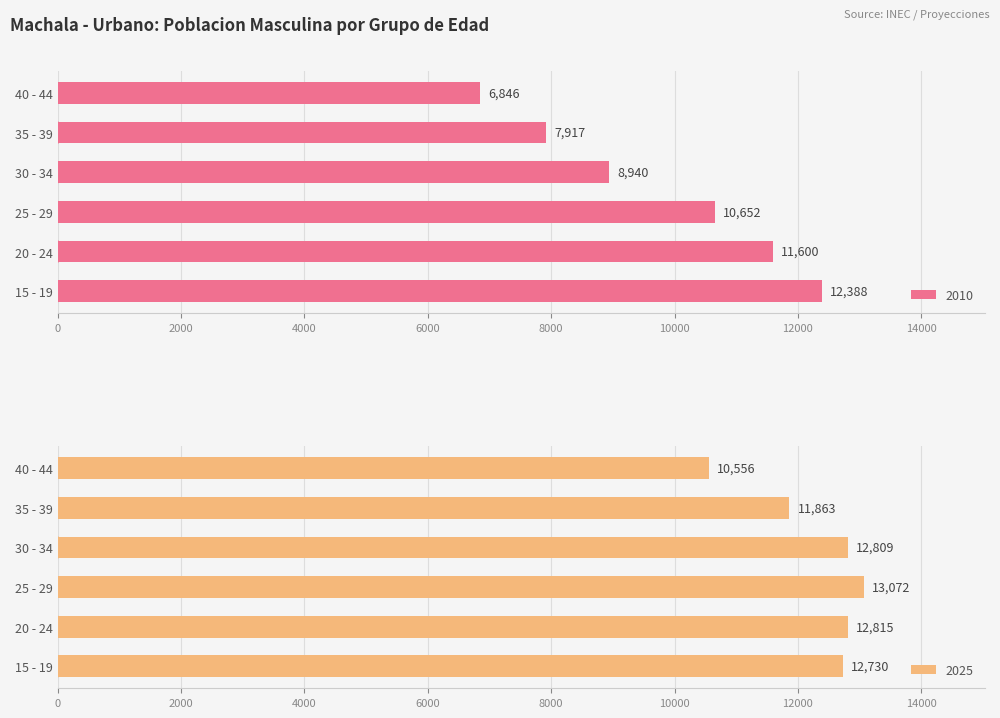

Which series has the largest total across all categories?

2025